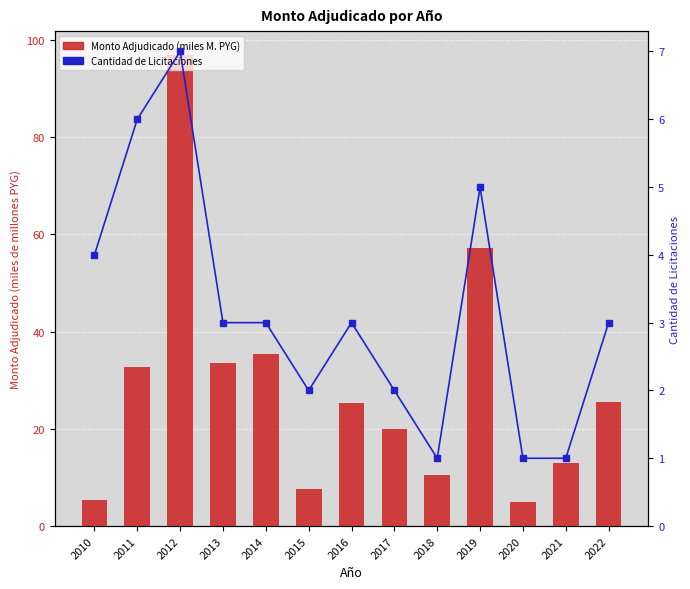

Rank the series at 2022 from lowest to highest value.

Cantidad de Licitaciones, Monto Adjudicado (miles M. PYG)